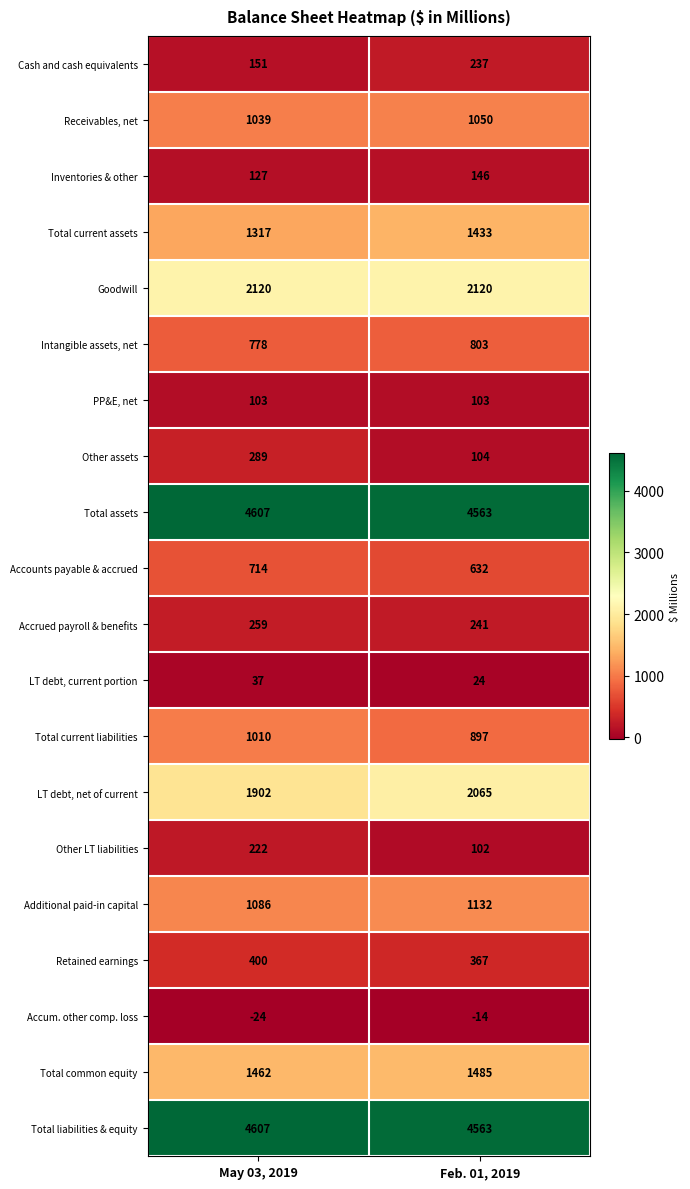

At which category does the chart reach its minimum across all series?

May 03, 2019